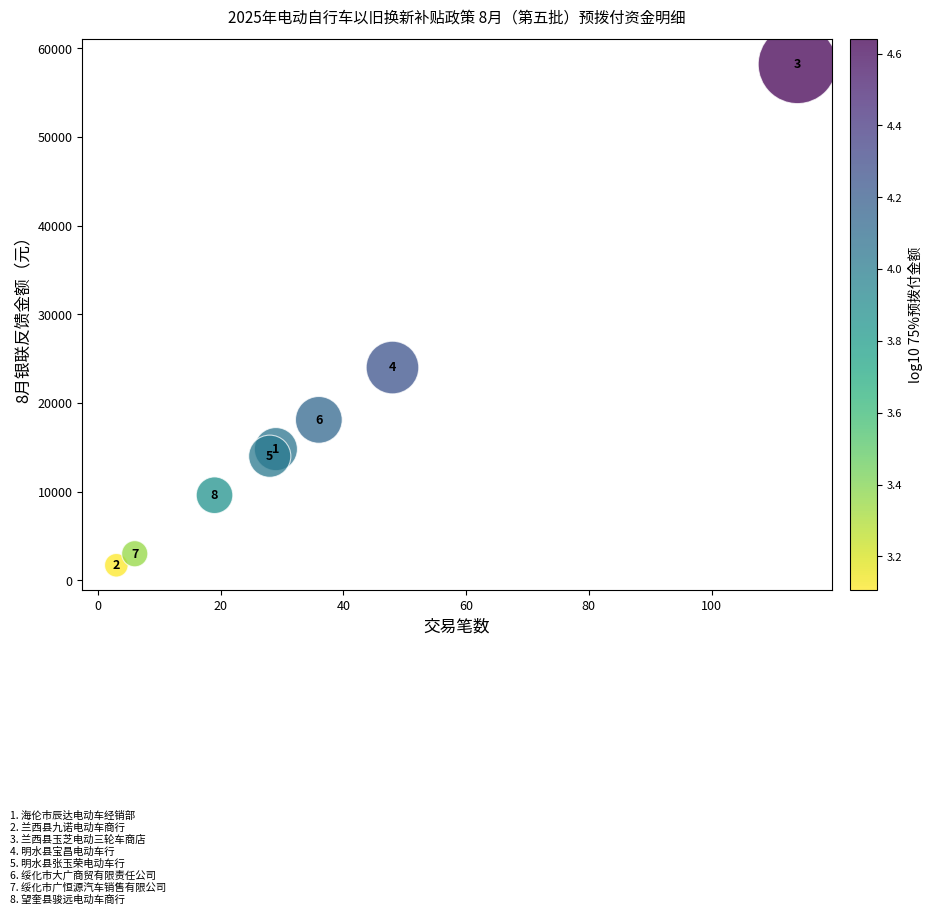

What Y value in the scatter plot is closest to 29950?

24000